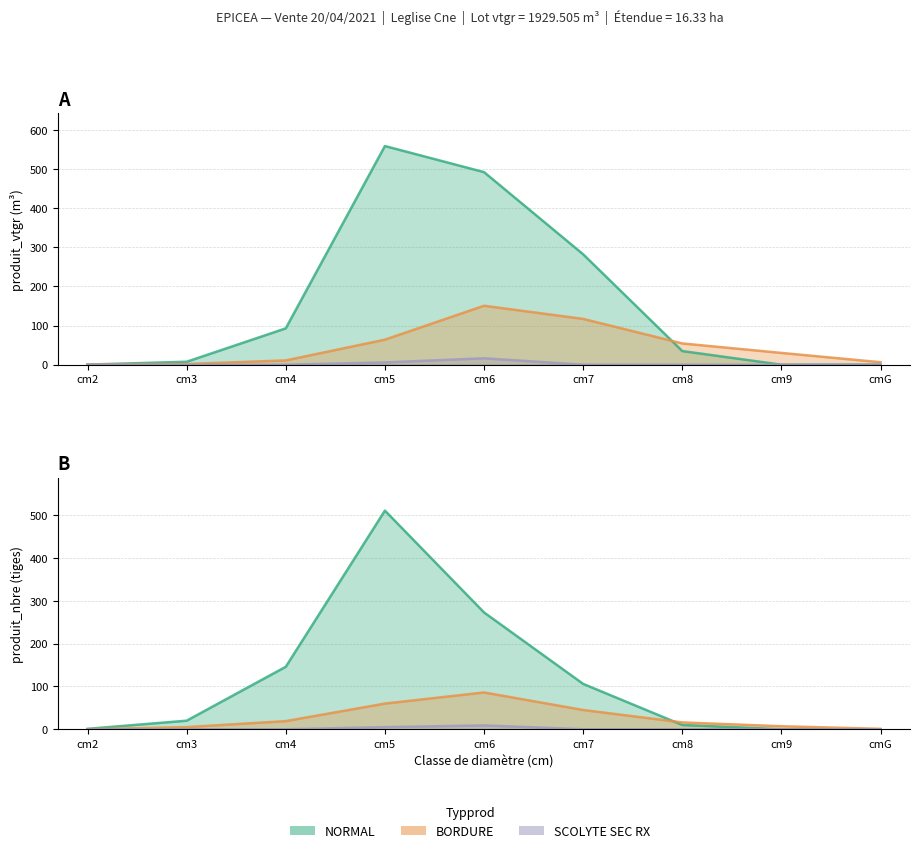

The BORDURE series shows 1 at cmG. True or false?

False